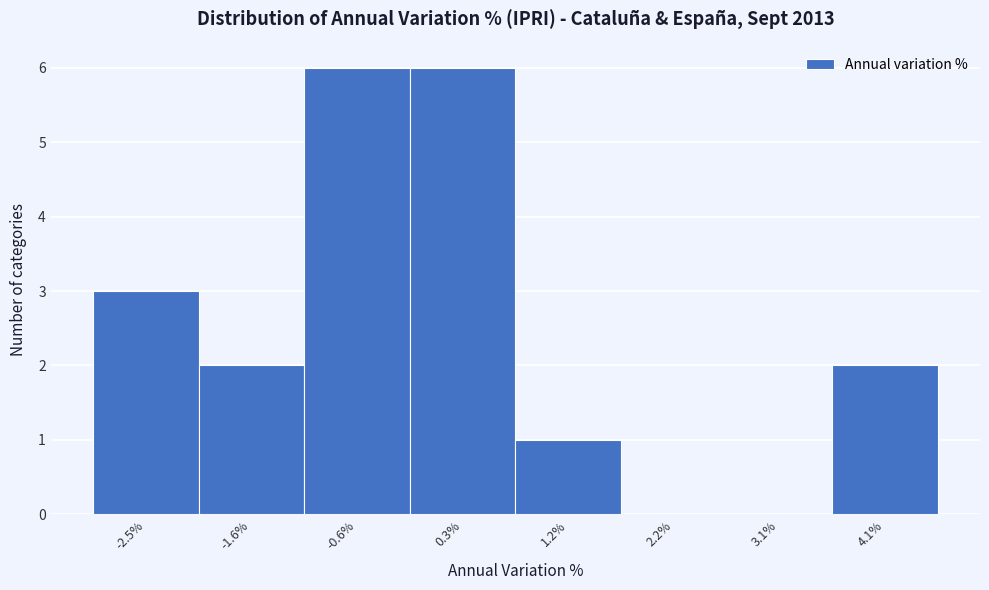

Reading left to right, transcribe all the data shown in this chart.

-2.5%=3	-1.6%=2	-0.6%=6	0.3%=6	1.2%=1	2.2%=0	3.1%=0	4.1%=2